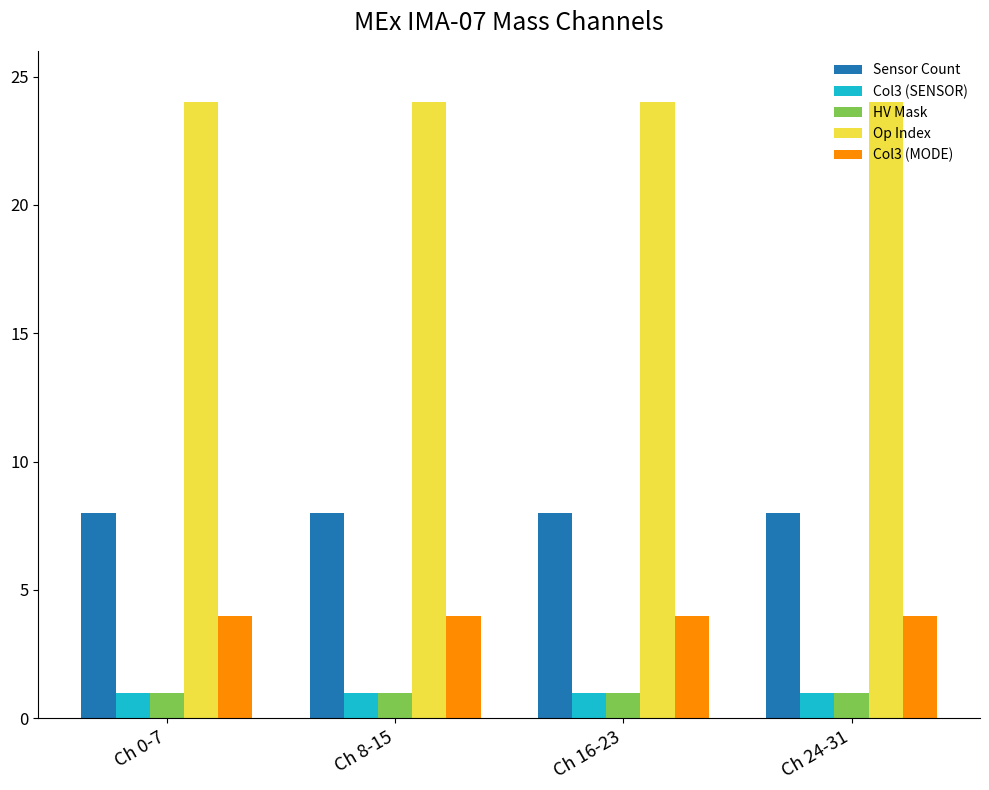

The Col3 (MODE) series shows 4 at Ch 8-15. True or false?

True